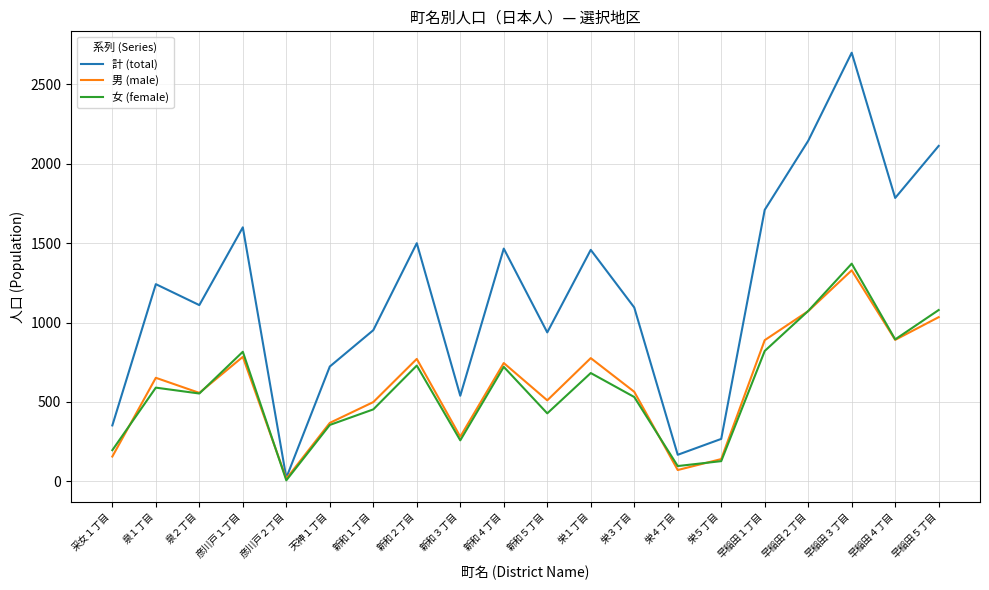

What position from the left is 栄３丁目?

13